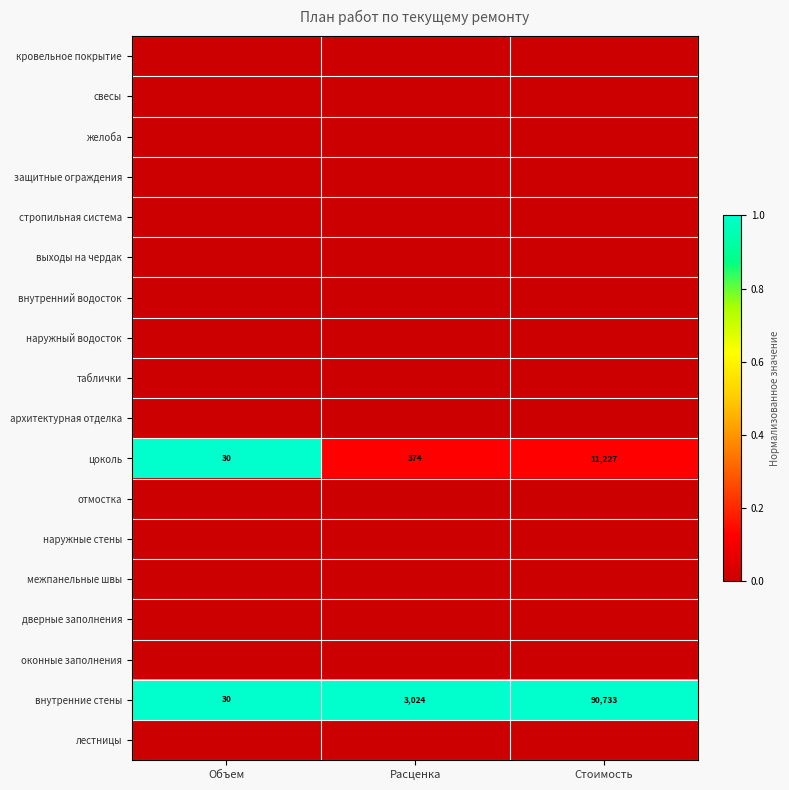

What is the difference between the maximum and minimum values in the цоколь series?

11197